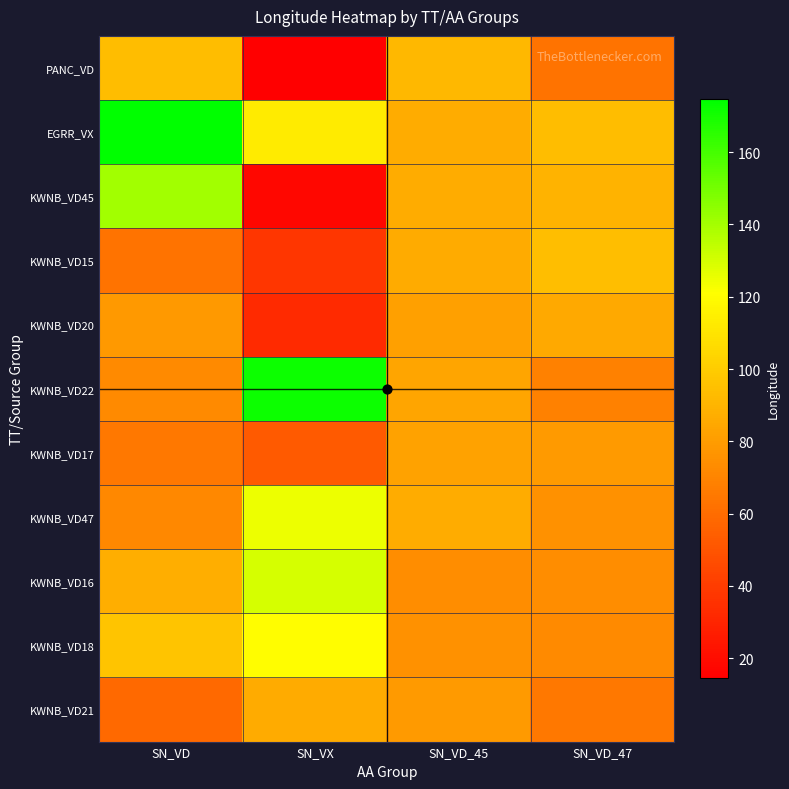

Which series has the largest total across all categories?

EGRR_VX